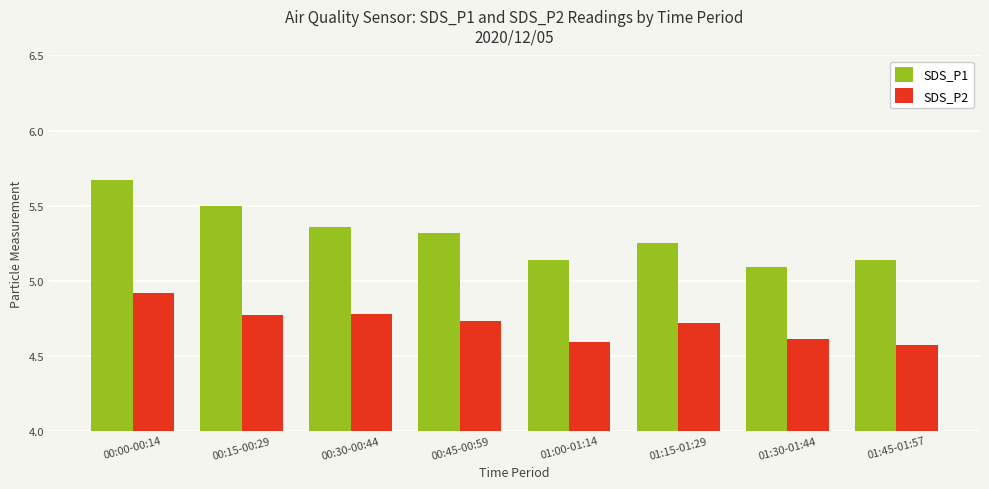

Rank the series at 00:30-00:44 from lowest to highest value.

SDS_P2, SDS_P1